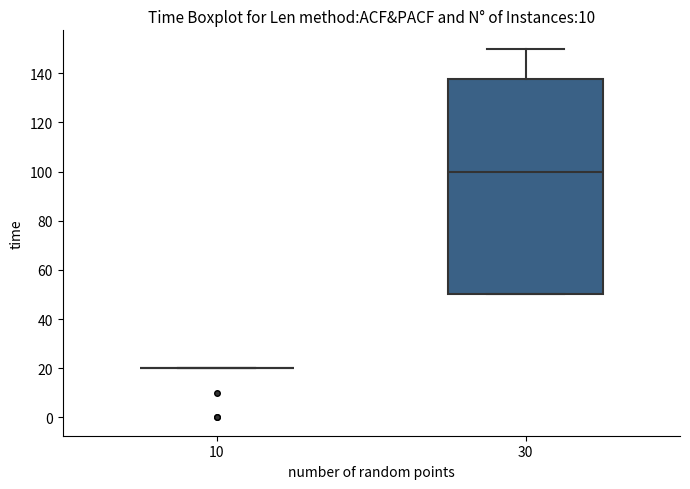

Reading left to right, transcribe this box plot: for each box, give where its median line is, the range the box spans, and where its two whiskers end, as read against the y-axis. The values are not printed on the chart, so give them approximately, as read against the axis.

10: box collapsed to a line at 20, whiskers 20 to 20
30: median 100, box 50 to 138, whiskers 50 to 150